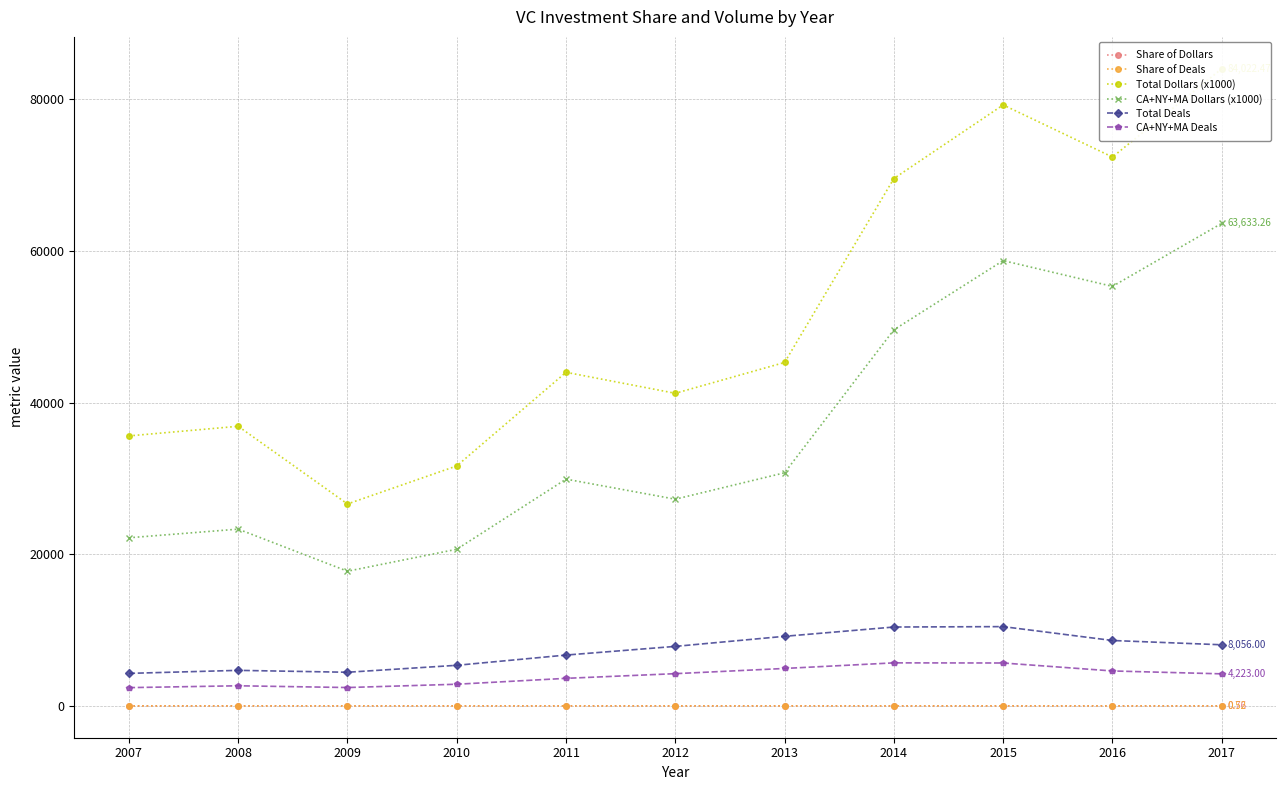

What are all the series names shown in the legend?

Share of Dollars, Share of Deals, Total Dollars (x1000), CA+NY+MA Dollars (x1000), Total Deals, CA+NY+MA Deals